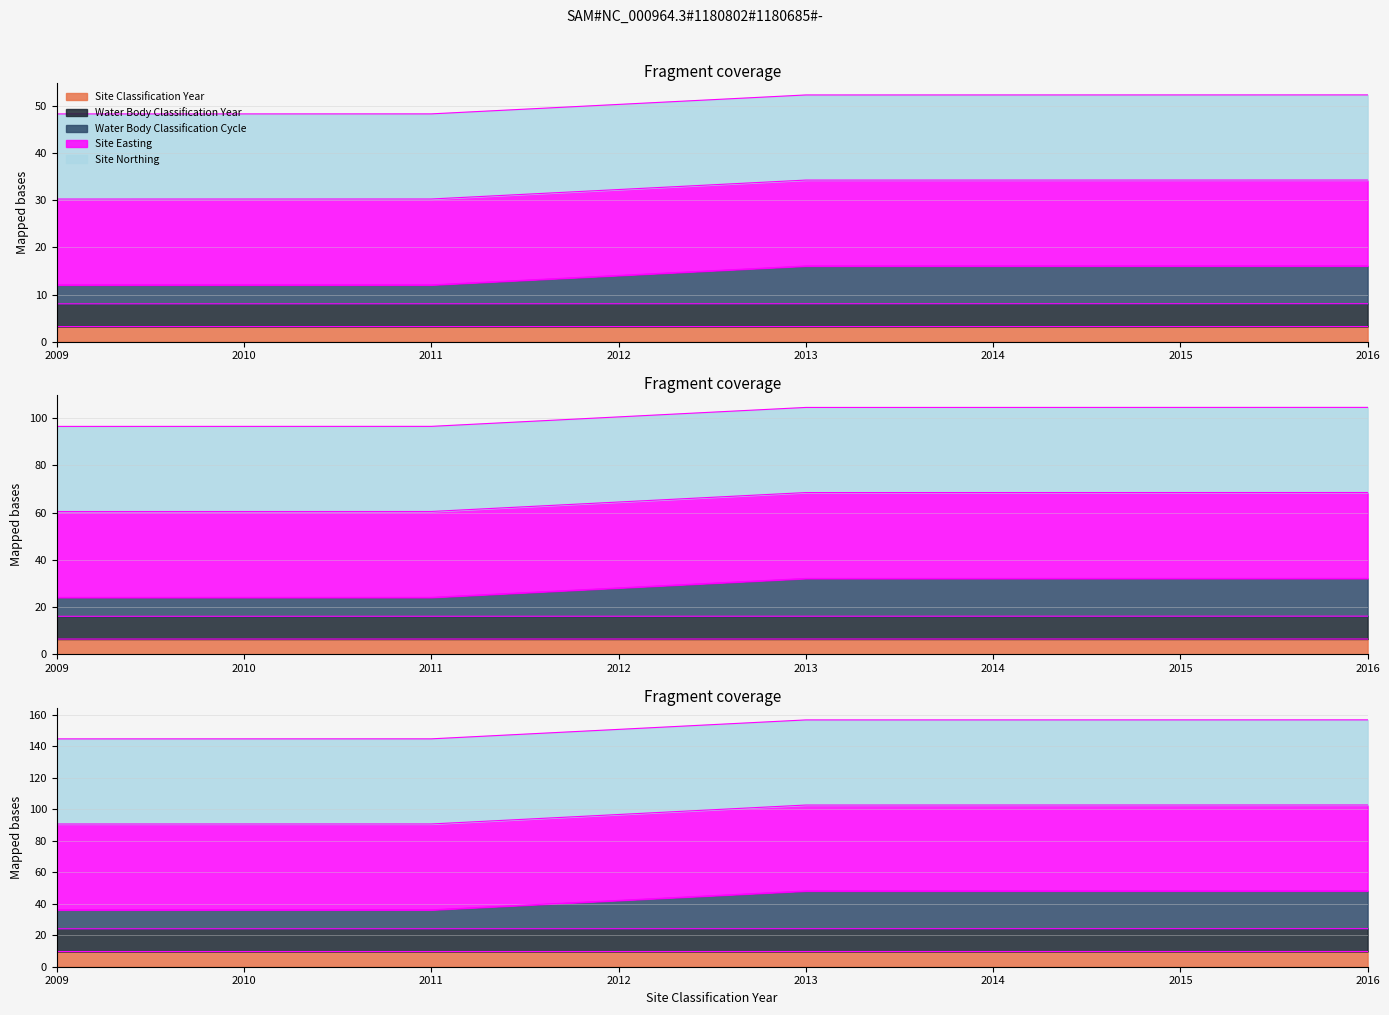

How many data points does each series have?

5